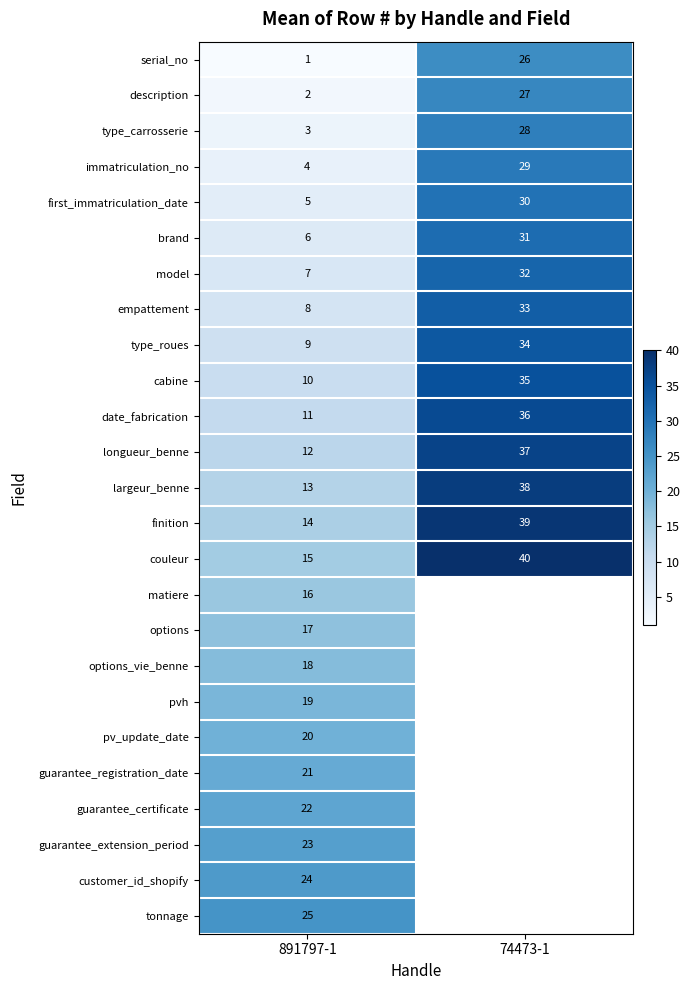

The value of description at 74473-1 is 15. True or false?

False